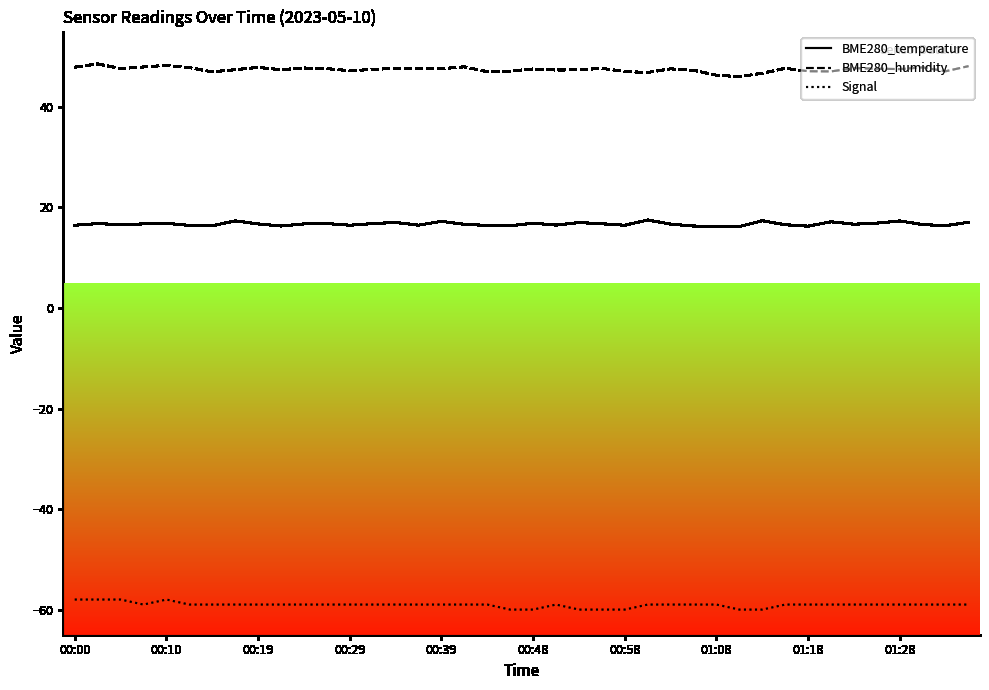

Count the number of categories in the chart.

40